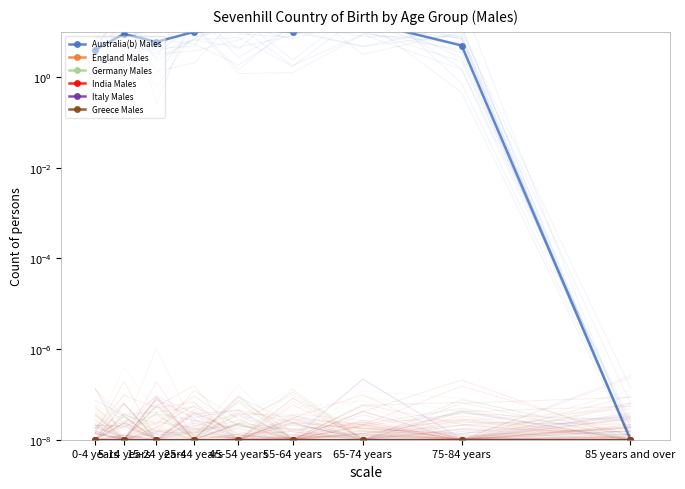

What is the label of the 8th point from the right?

5-14 years